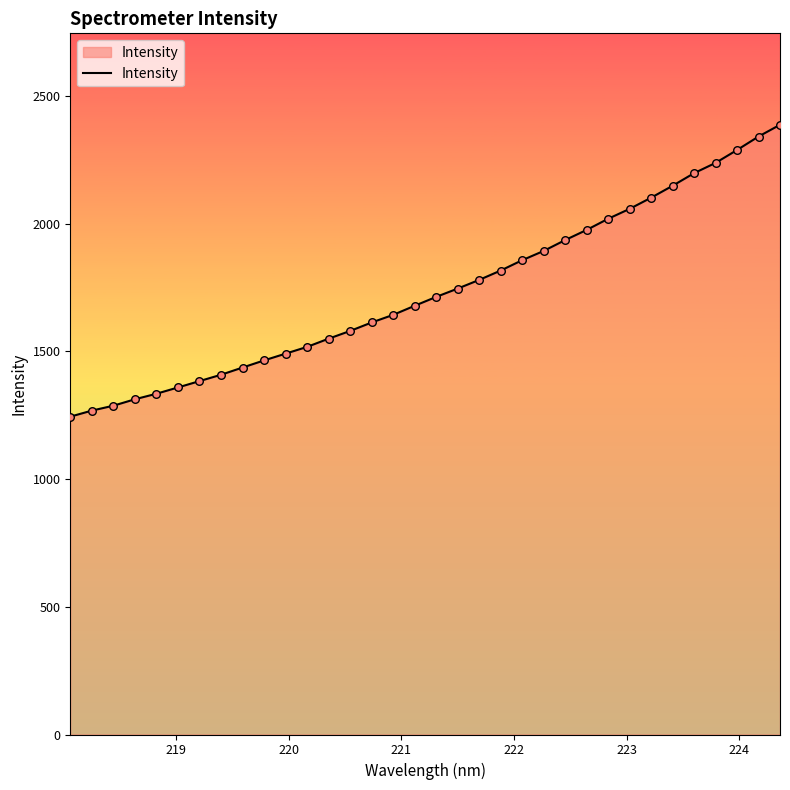

What is the difference between the maximum and minimum values?

1142.4